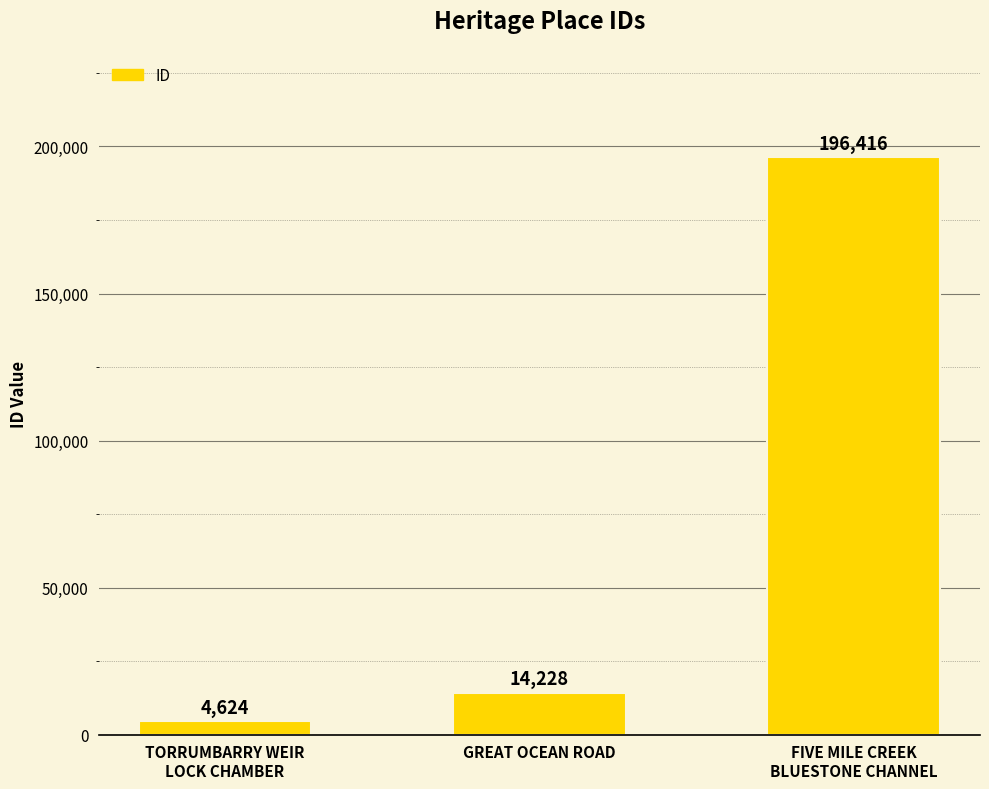

List the labels in order of value, largest first.

FIVE MILE CREEK
BLUESTONE CHANNEL, GREAT OCEAN ROAD, TORRUMBARRY WEIR
LOCK CHAMBER